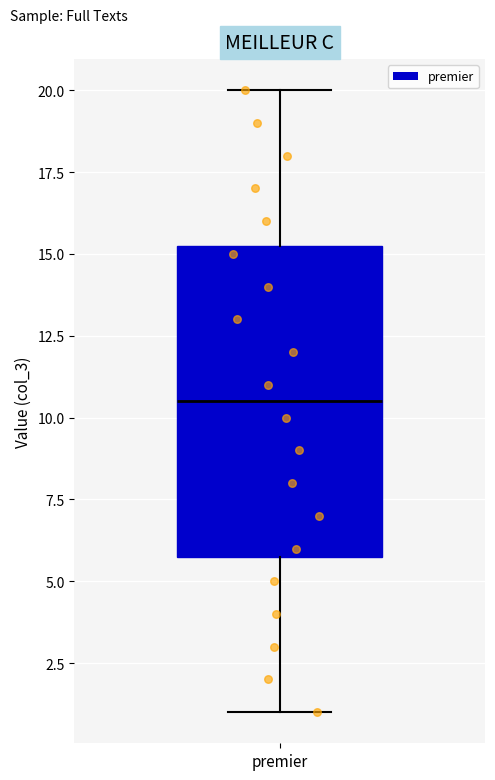

Where is the lower edge of the box for premier on the y-axis? The values are not printed on the chart, so give them approximately, as read against the axis.

6.0